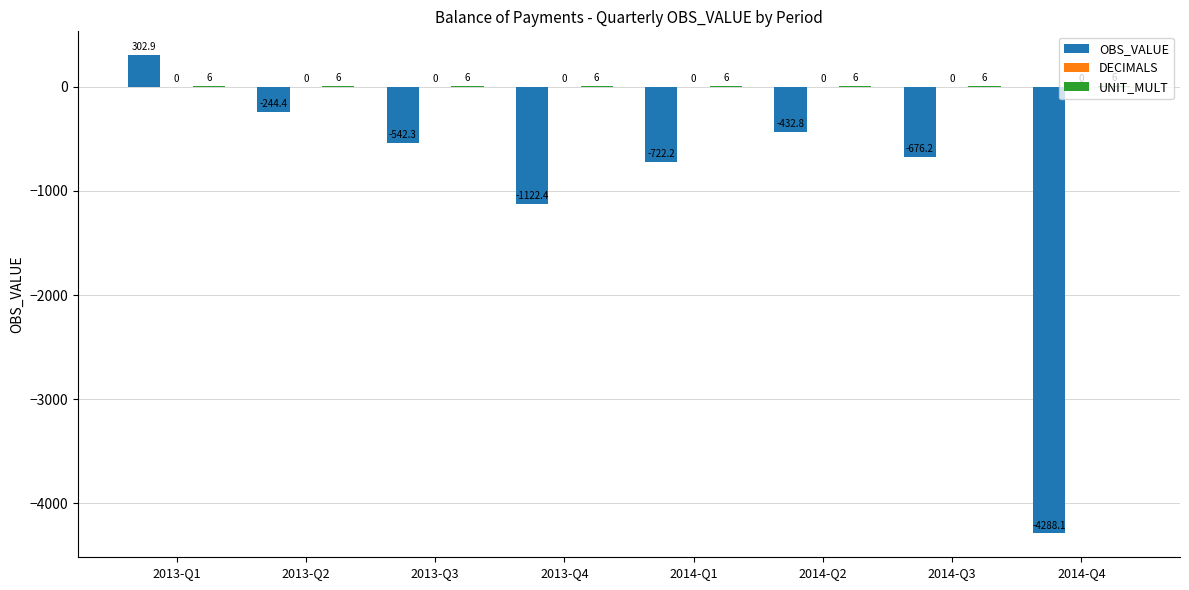

Is it true that OBS_VALUE equals -1509.9 at 2013-Q4?

False